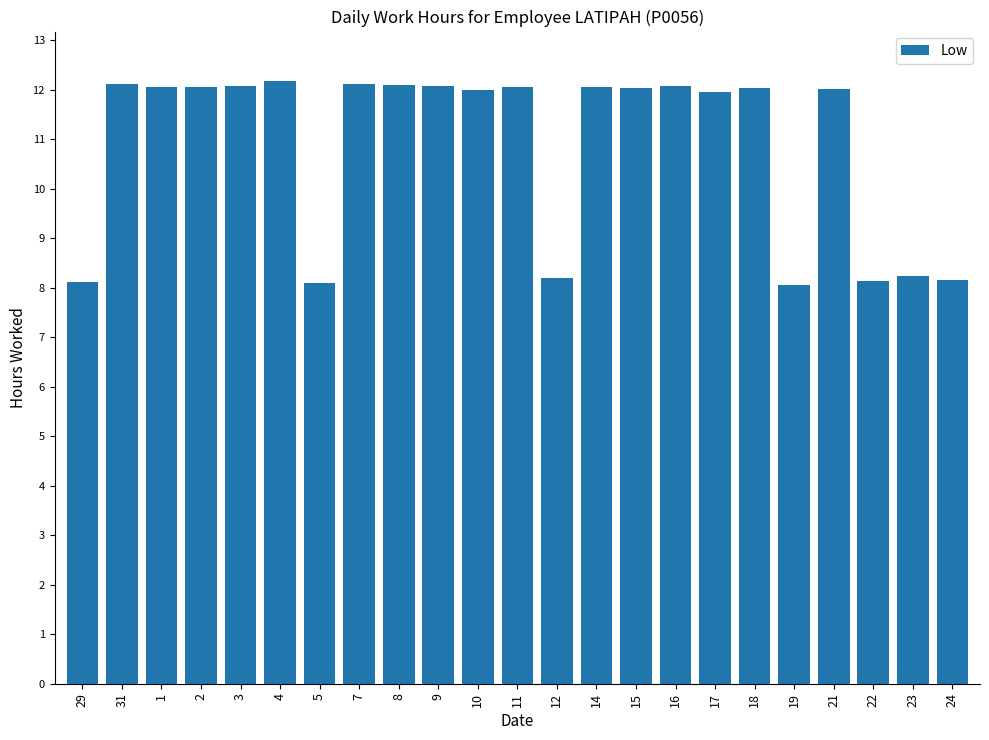

What is the maximum value shown in the chart?

12.2